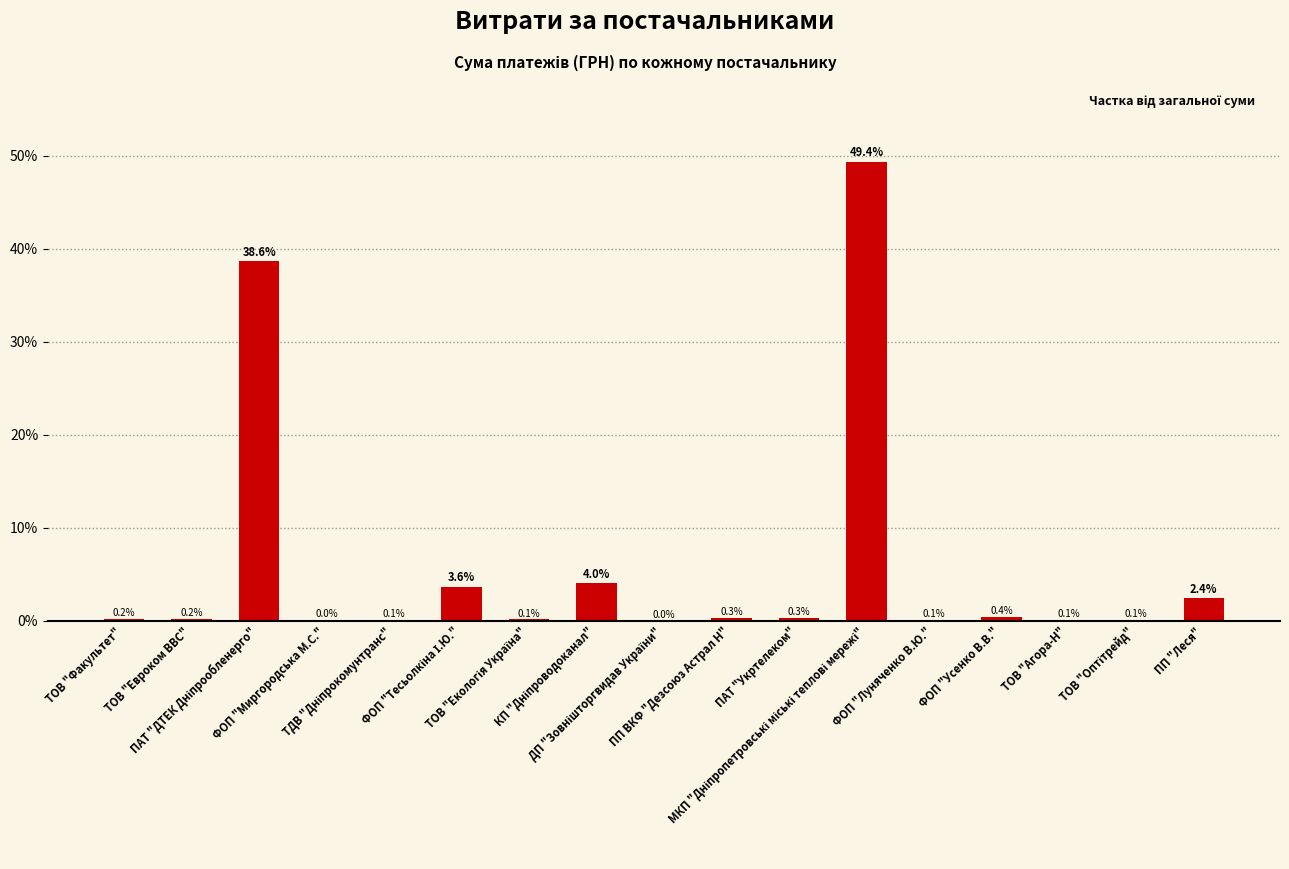

What is the maximum value shown in the chart?

49.4